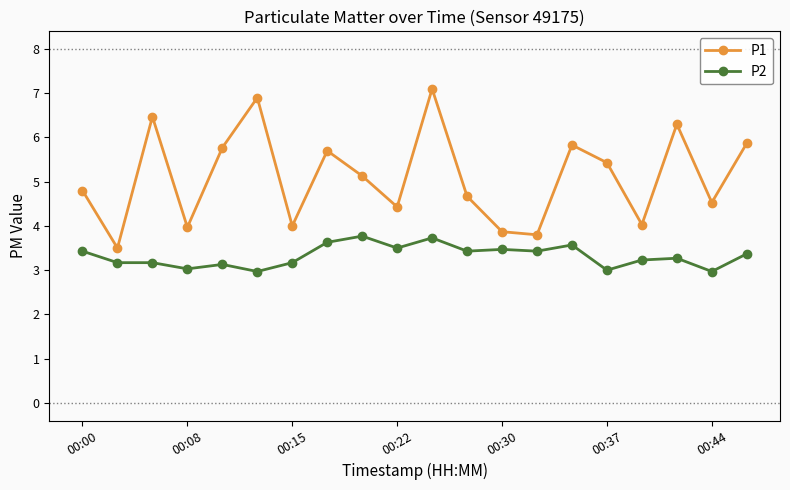

At how many categories does at least one series exceed 6?

4